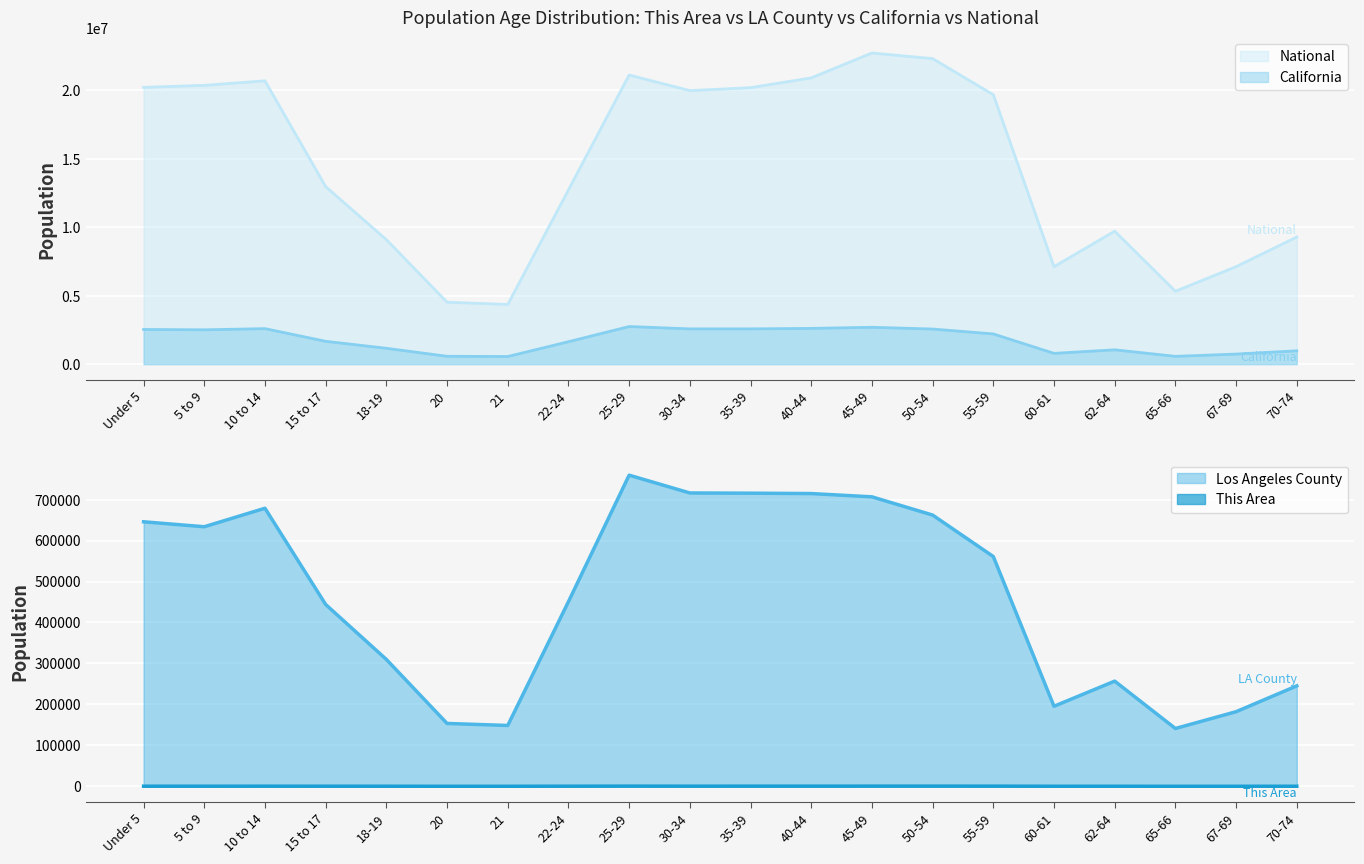

Which series has the widest spread of values?

National